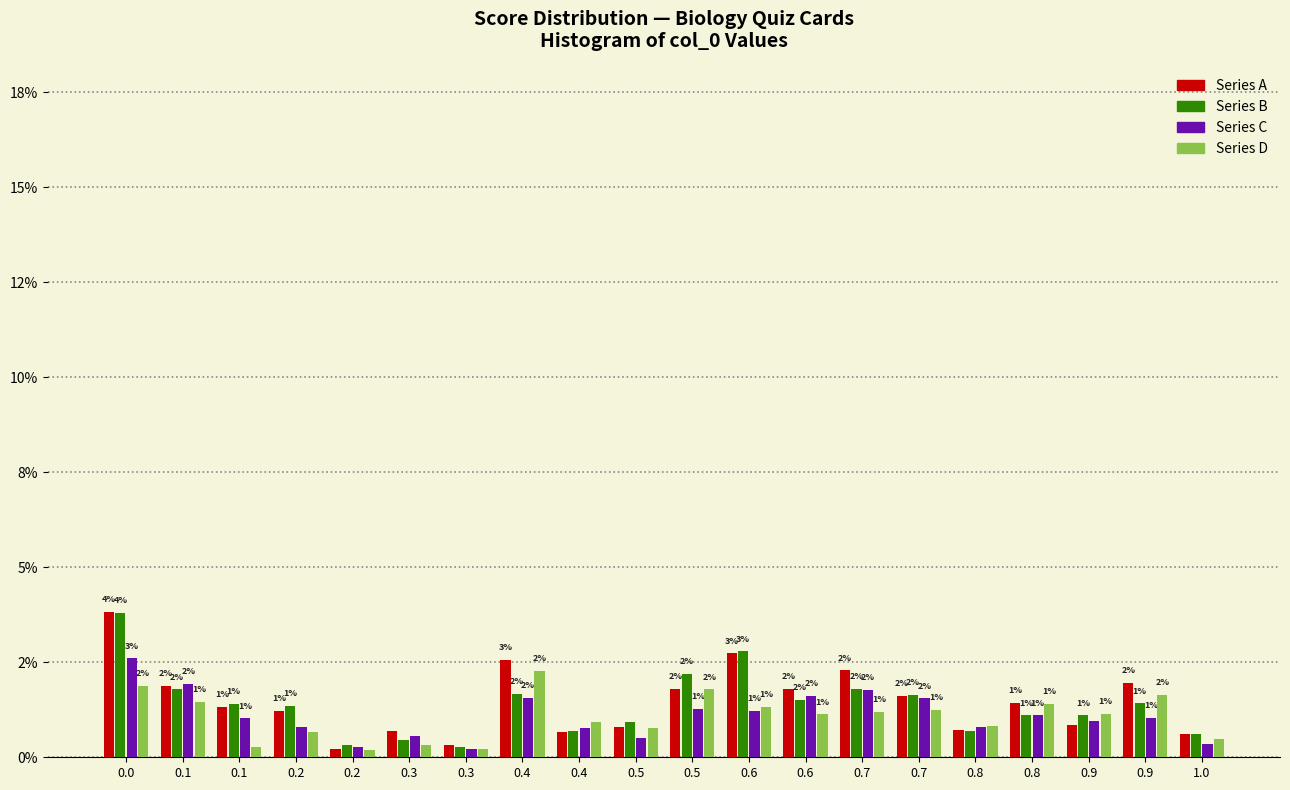

Are the bars horizontal?

No